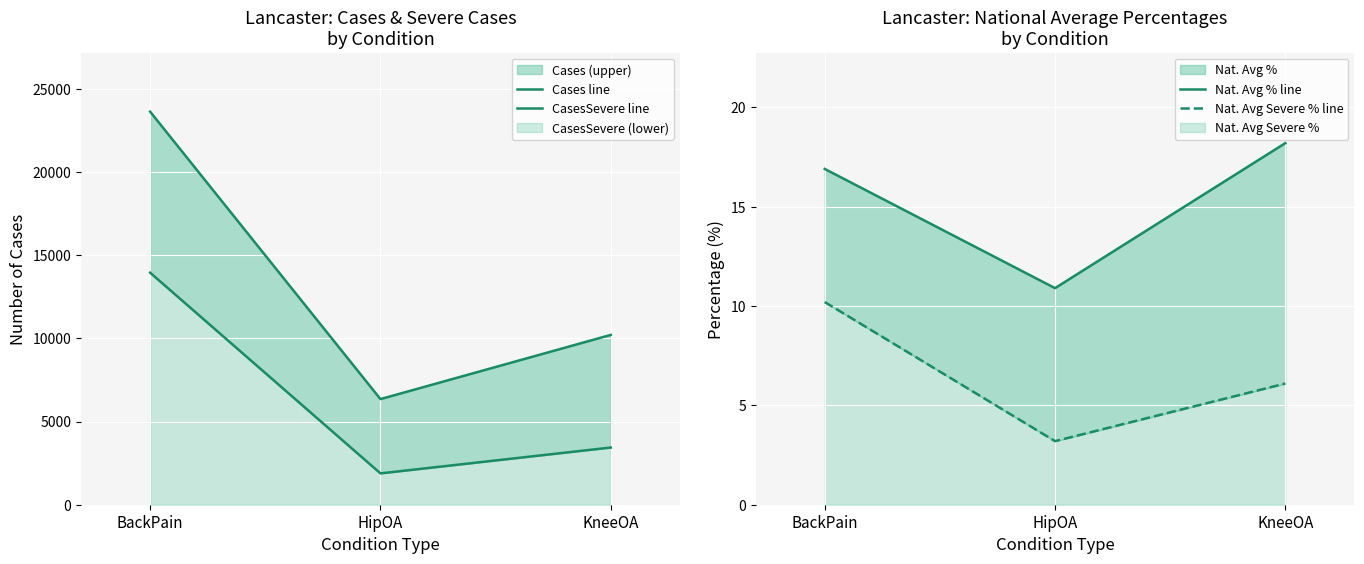

What is the label of the 3rd point from the left?

KneeOA